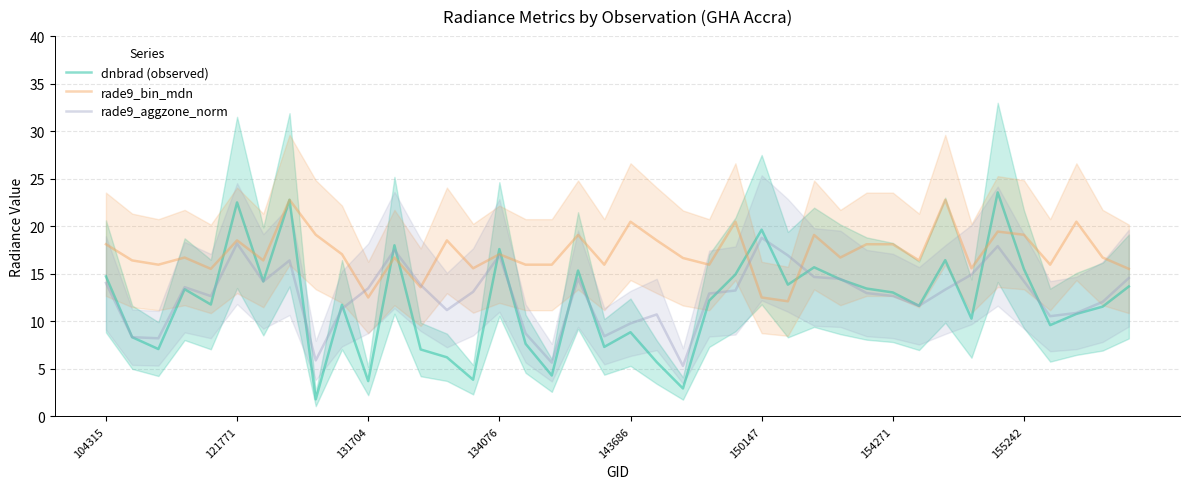

What is the lowest value of the rade9_aggzone_norm series?

5.3